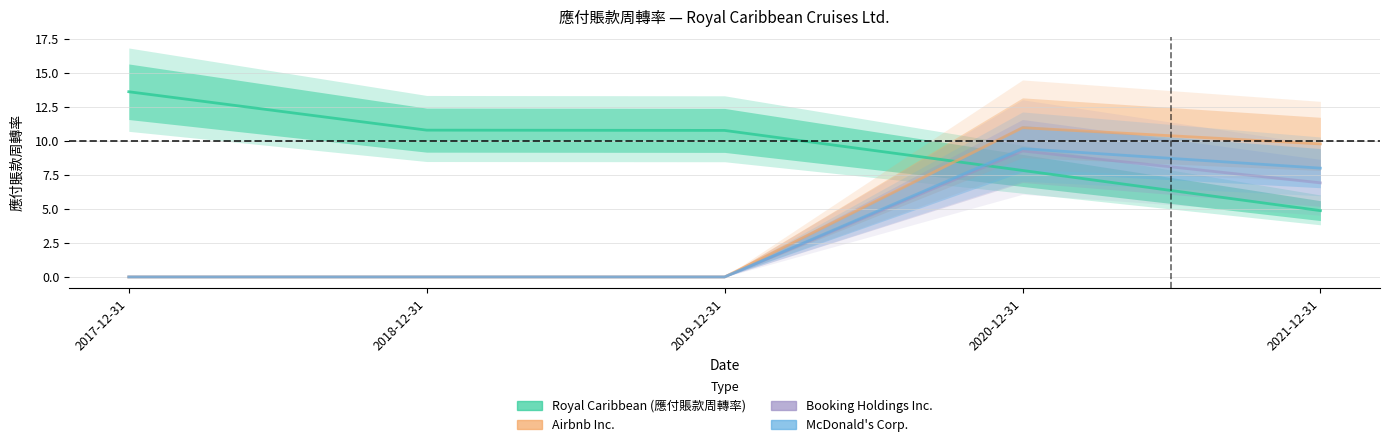

In Airbnb Inc., how many points are higher than both neighbors (excluding endpoints)?

1